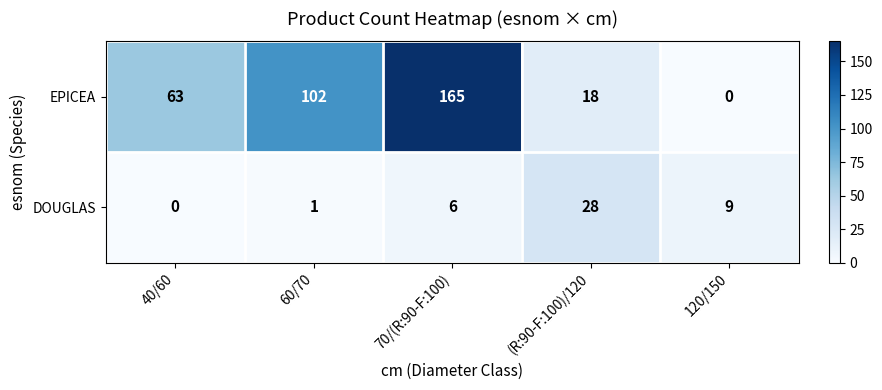

At which label is EPICEA closest to 82?

40/60